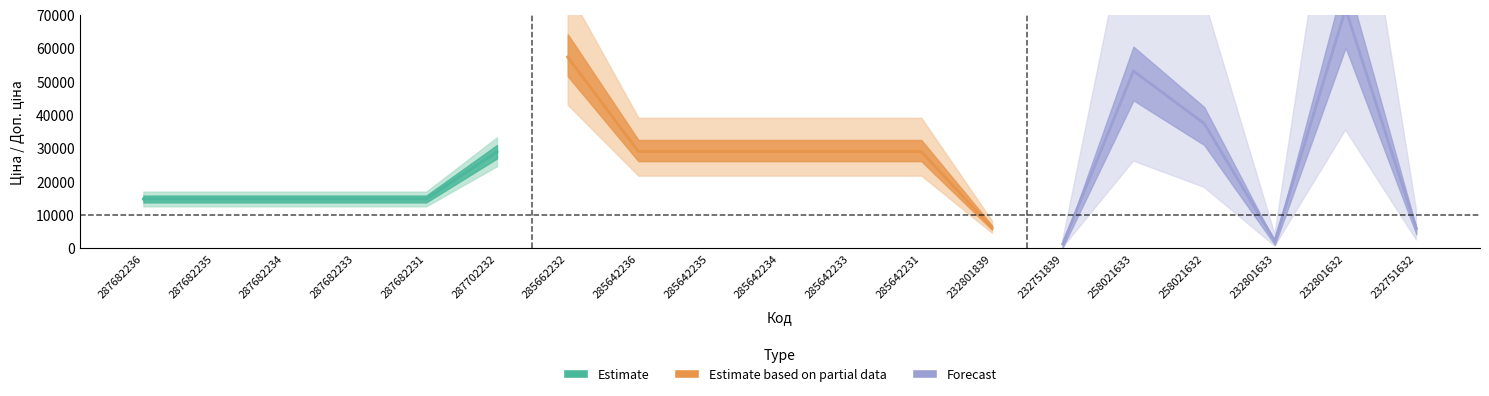

True or false: Доп. ціна and Ціна intersect in this chart.

False